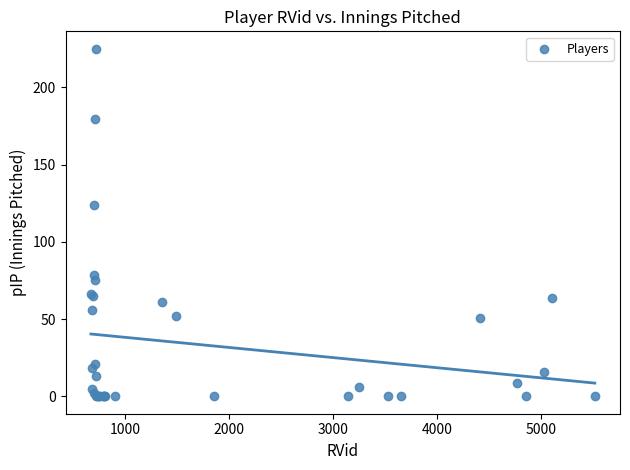

What Y value in the scatter plot is closest to 112?

123.7